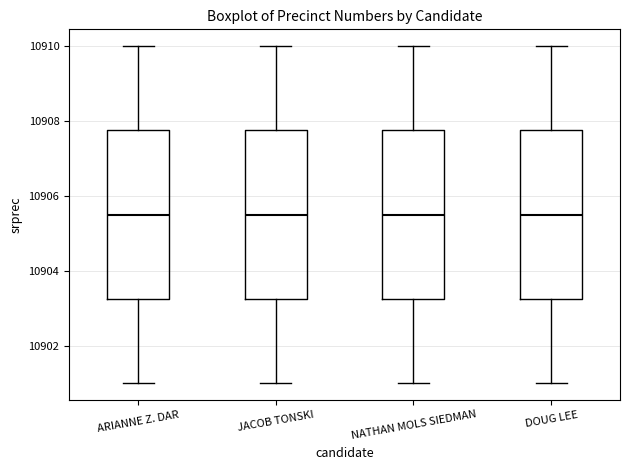

Where does the upper whisker of the box for NATHAN MOLS SIEDMAN end on the y-axis? The values are not printed on the chart, so give them approximately, as read against the axis.

10910.0